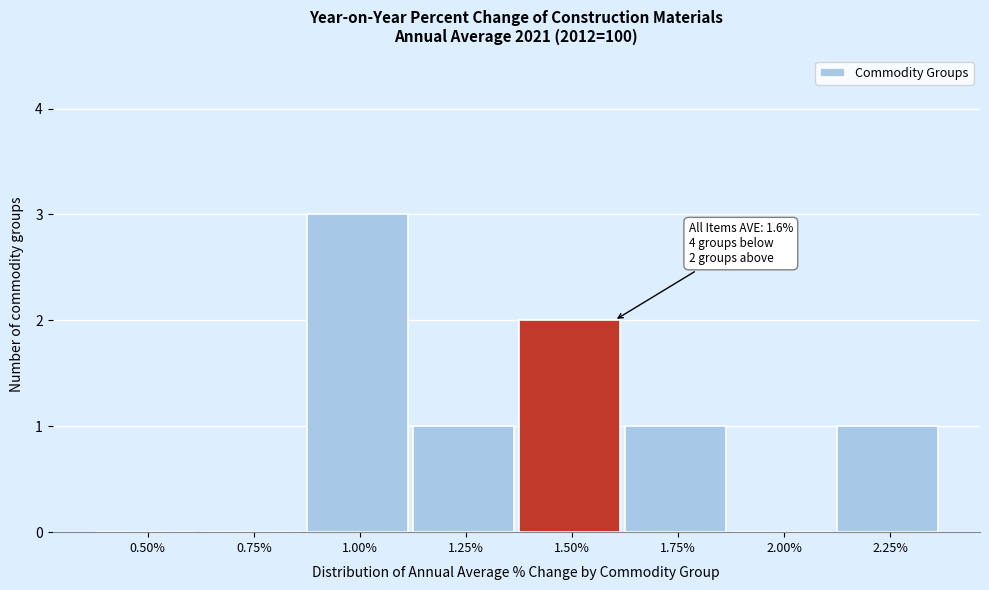

Reading left to right, what are all the values shown in this chart?

0.50%=0	0.75%=0	1.00%=3	1.25%=1	1.50%=2	1.75%=1	2.00%=0	2.25%=1